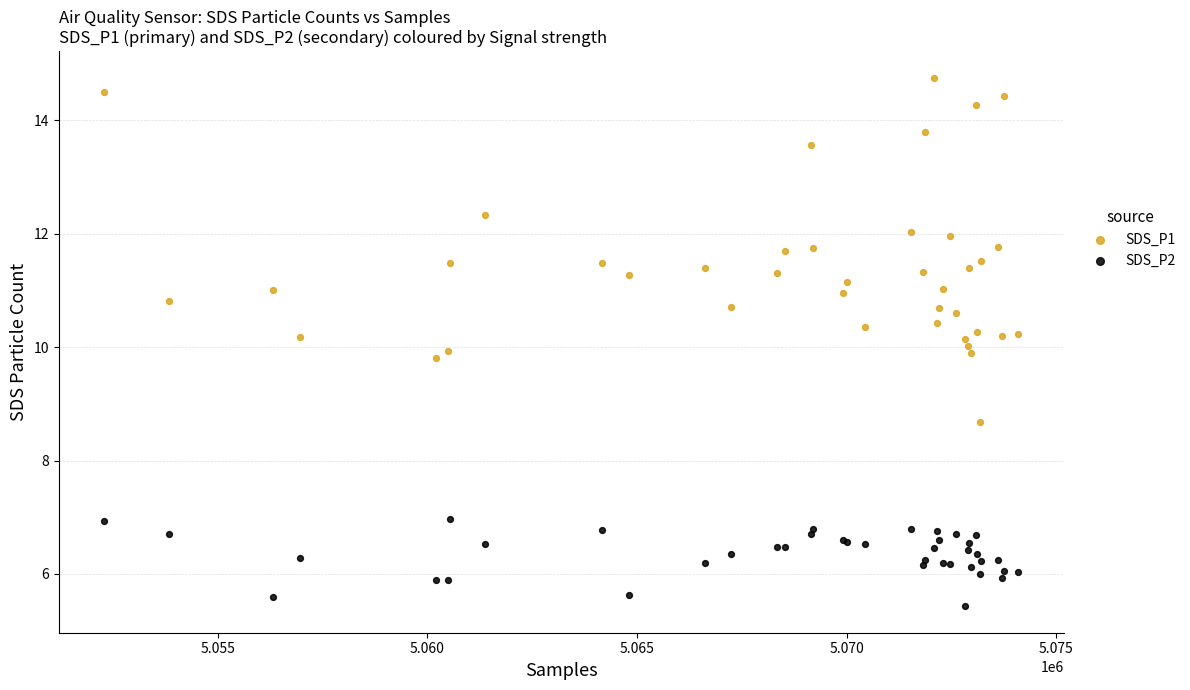

What is the X range (max minus min) for the scatter plot?

21784.0